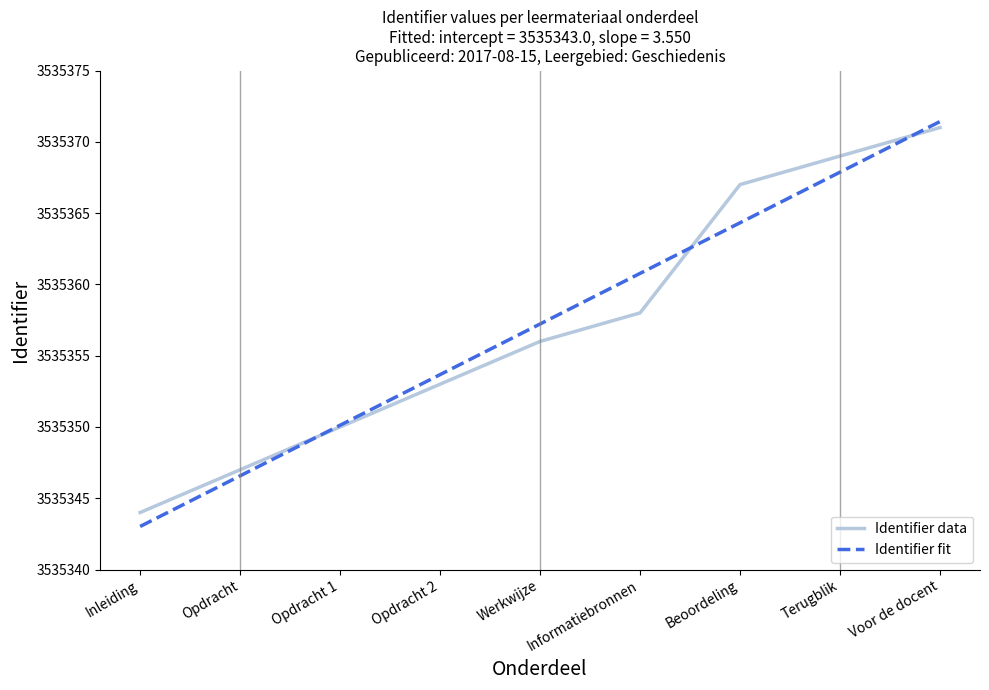

How many intersections are there between Identifier fit and Identifier data?

3